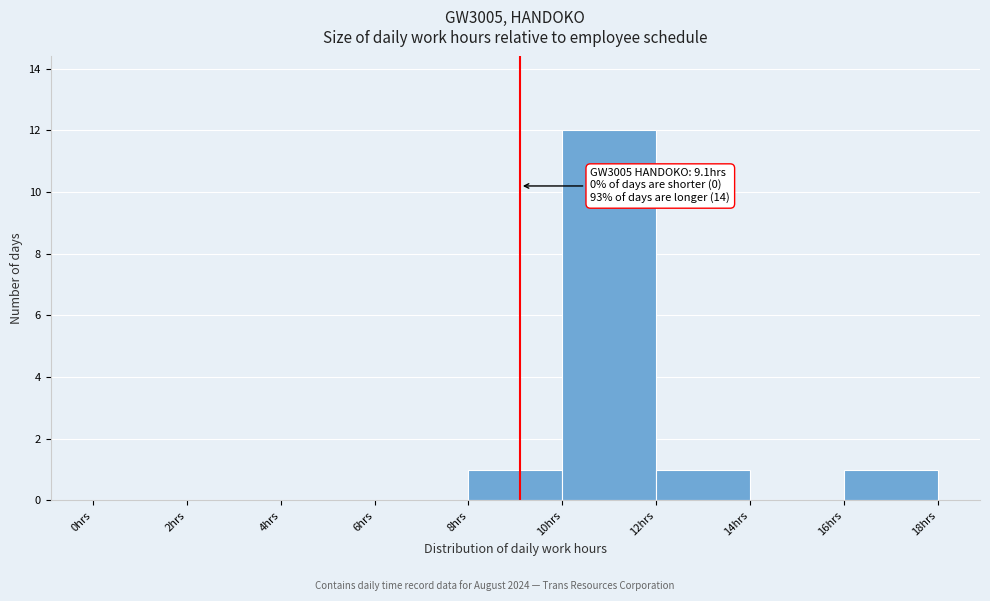

Over which range of the x-axis is the bar tallest?

10 to 12